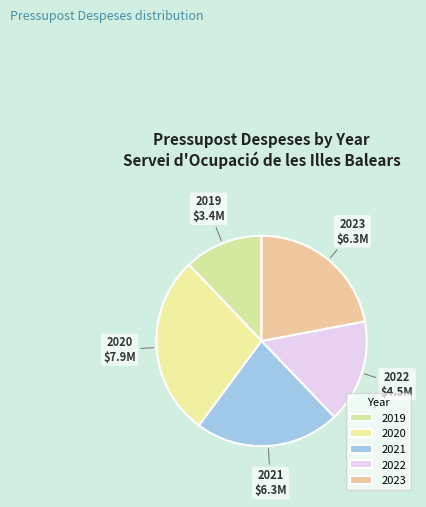

Approximately how many times larger is the value at 2021 compared to 2019?

1.8